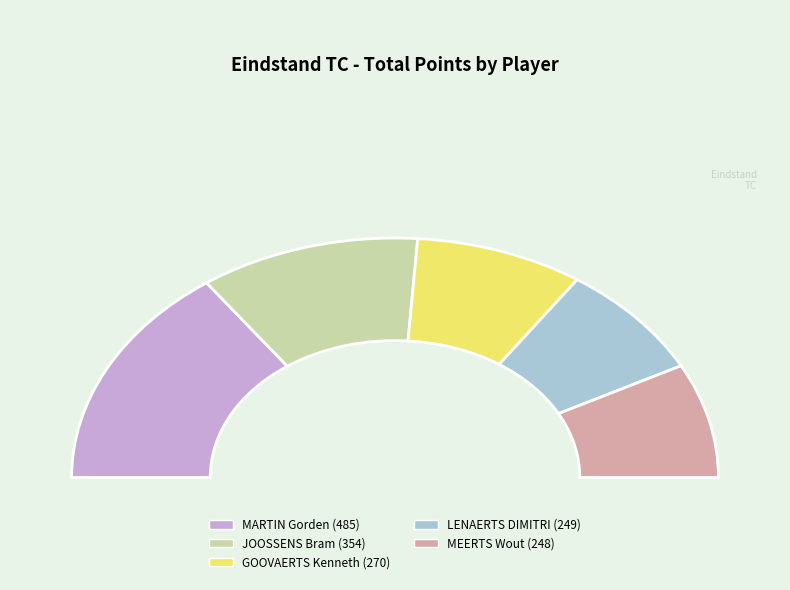

What is the ratio of the value at MARTIN Gorden to the value at GOOVAERTS Kenneth?

1.8